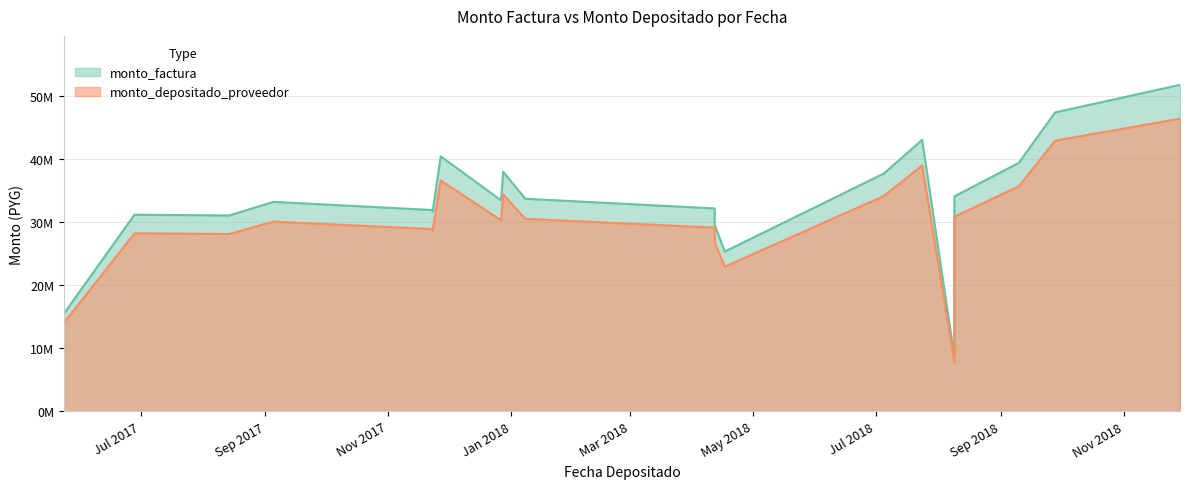

At which category does the chart reach its peak across all series?

2018-11-29